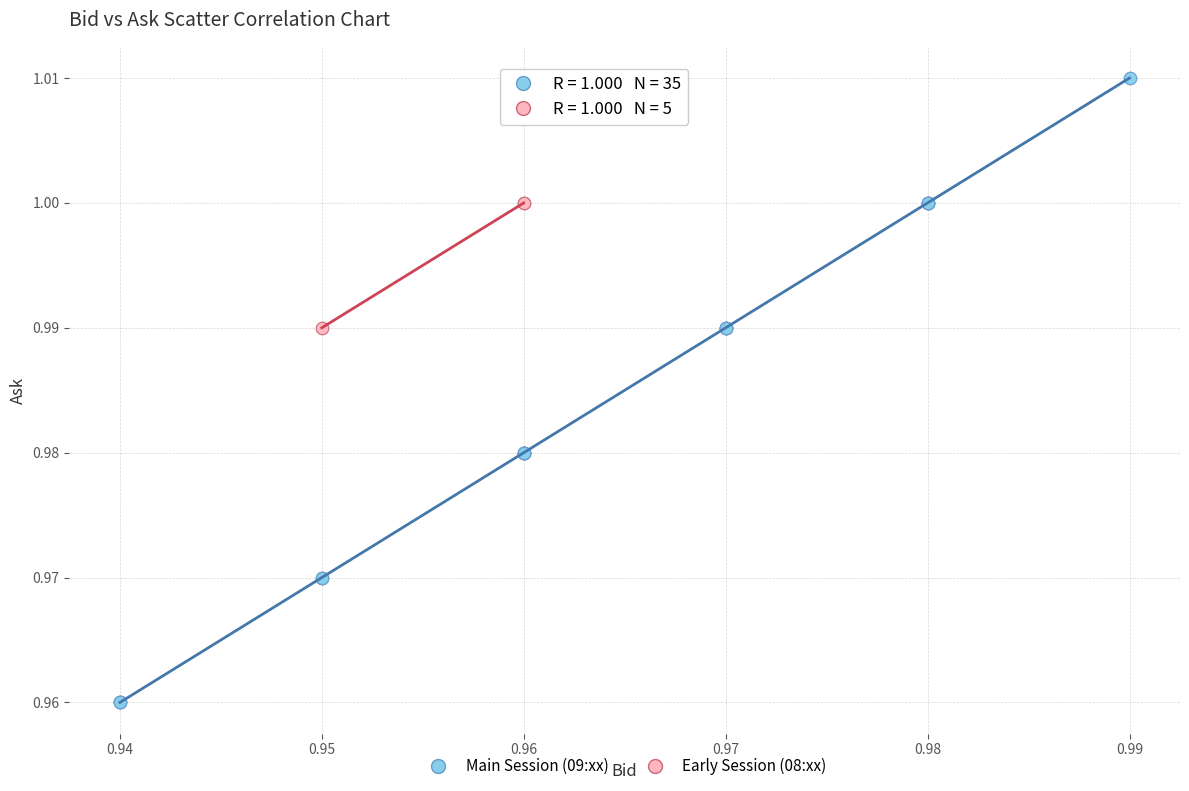

What are all the series names shown in the legend?

Main Session (09:xx), Early Session (08:xx)